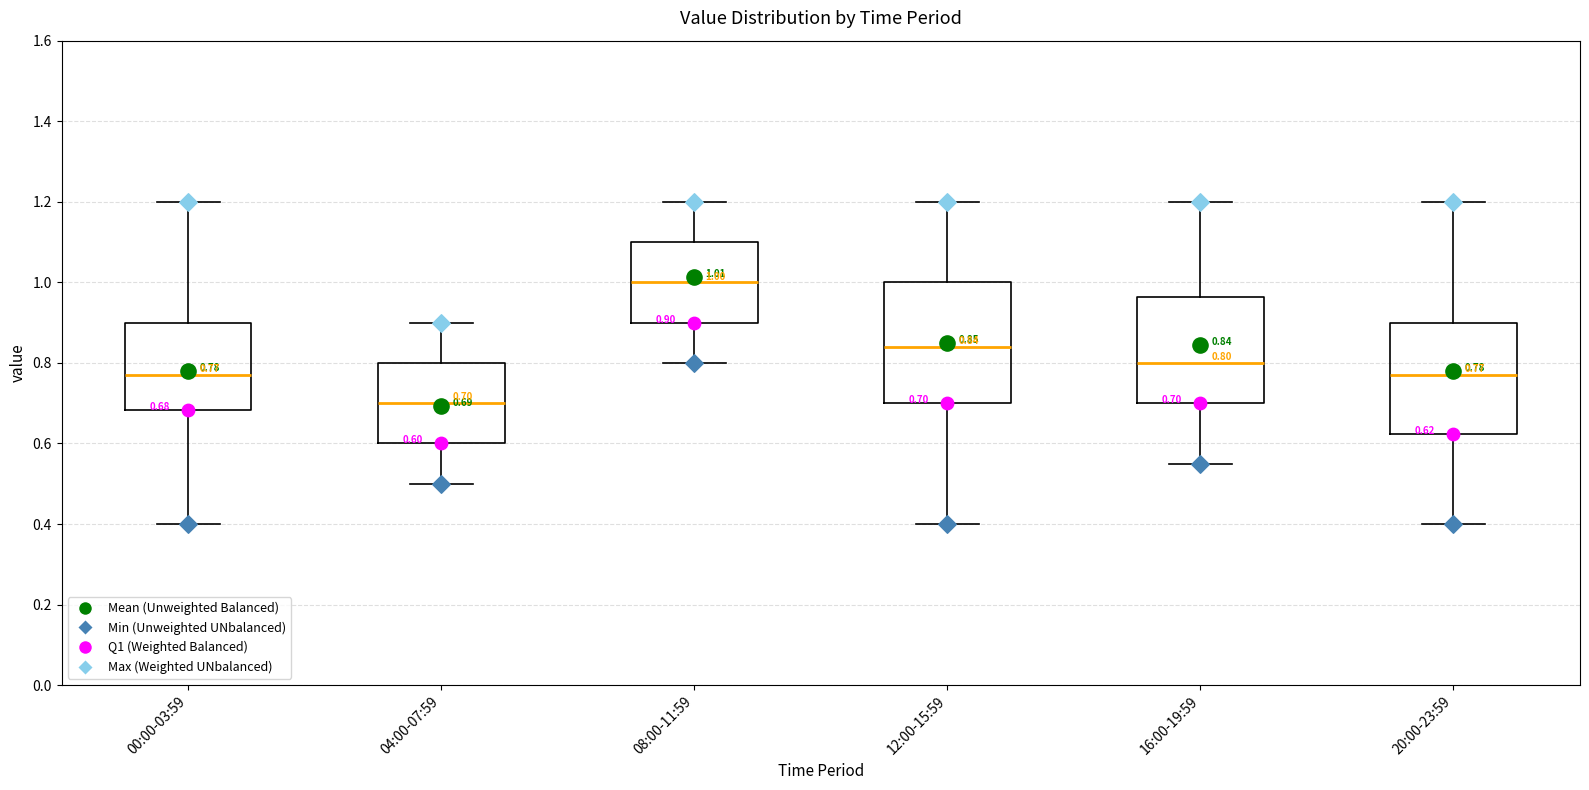

Which box is the tallest, from its lower edge to its upper edge?

12:00-15:59